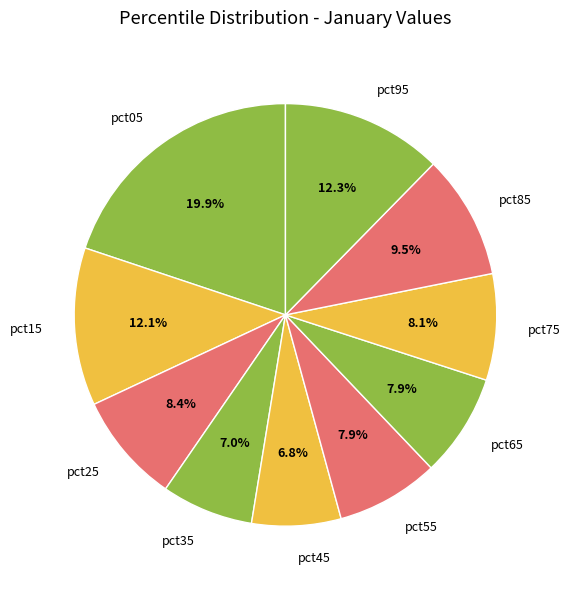

How many segments does this pie chart have?

10